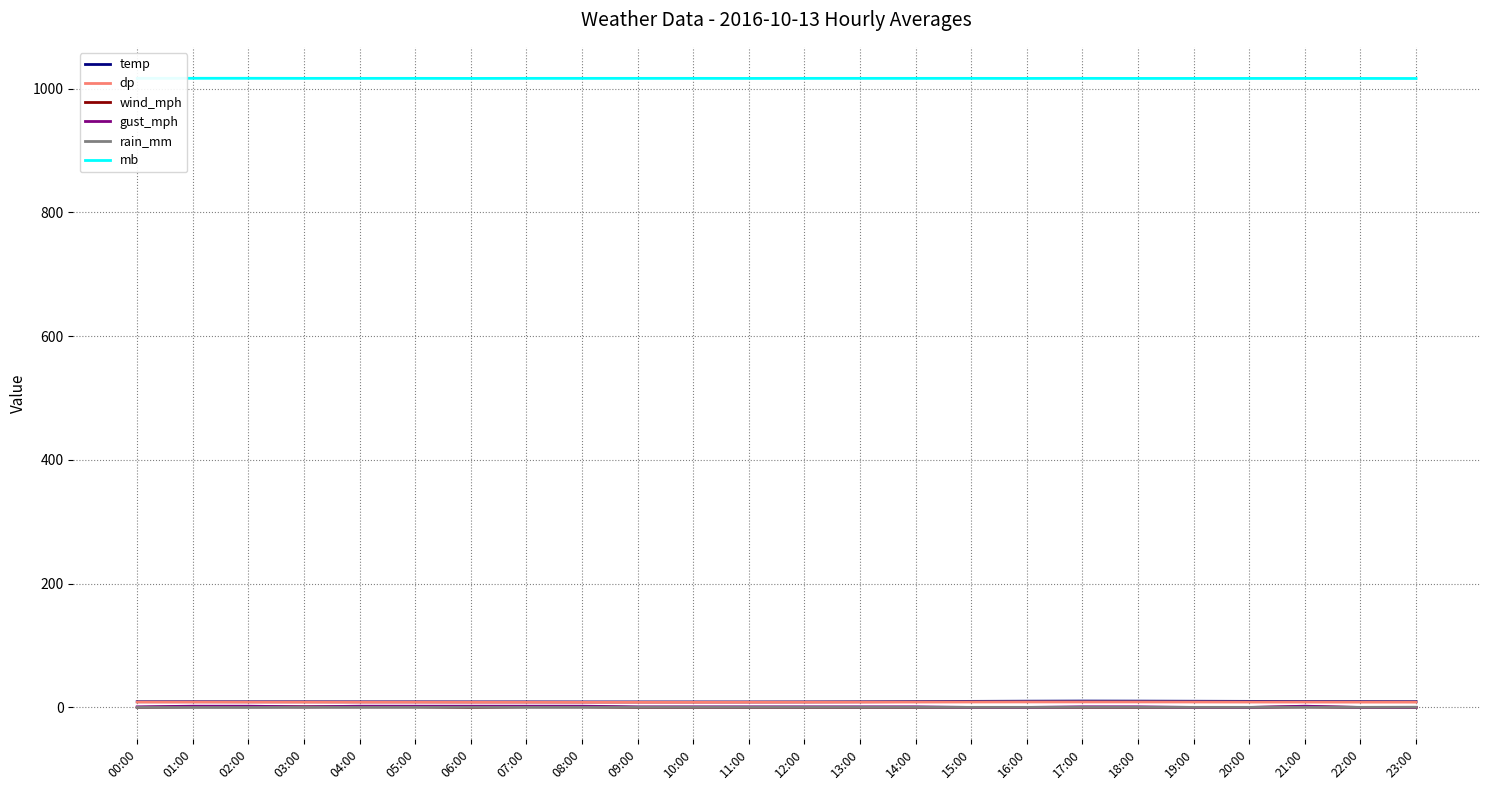

True or false: dp and wind_mph cross at least once.

False